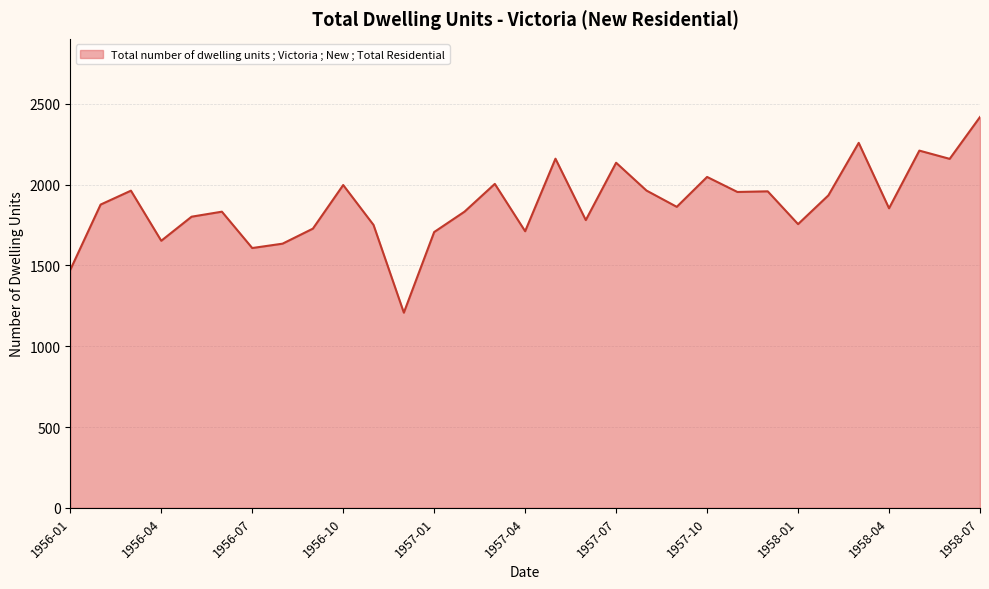

What is the difference between the maximum and minimum values?

1211